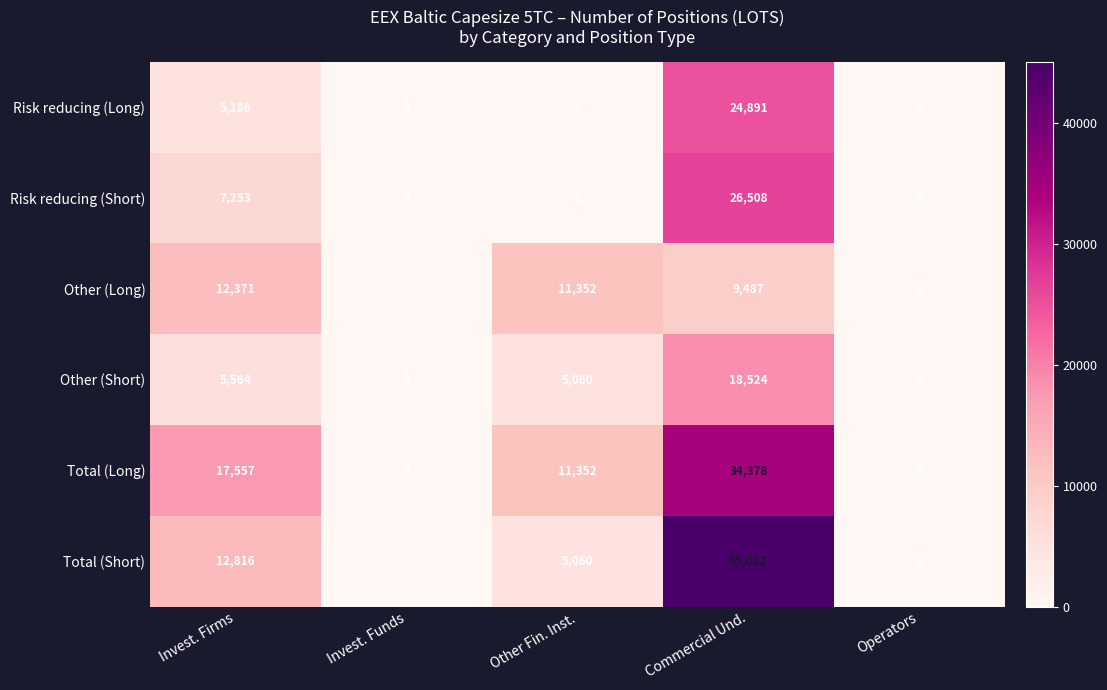

What is the sum of the Total (Long) values at Commercial Und. and Operators?

34378